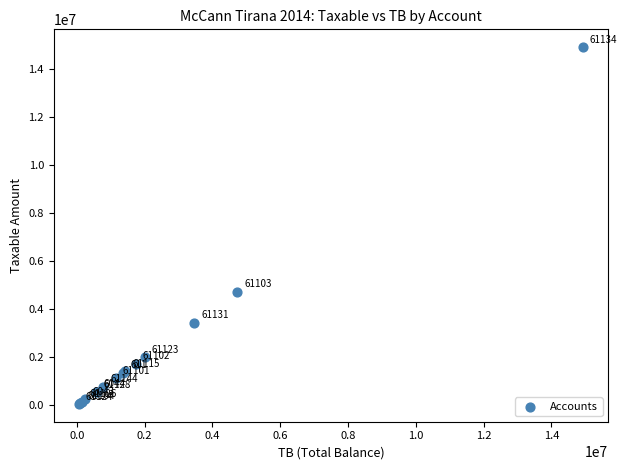

What Y value in the scatter plot is closest to 7474836?

4731146.9